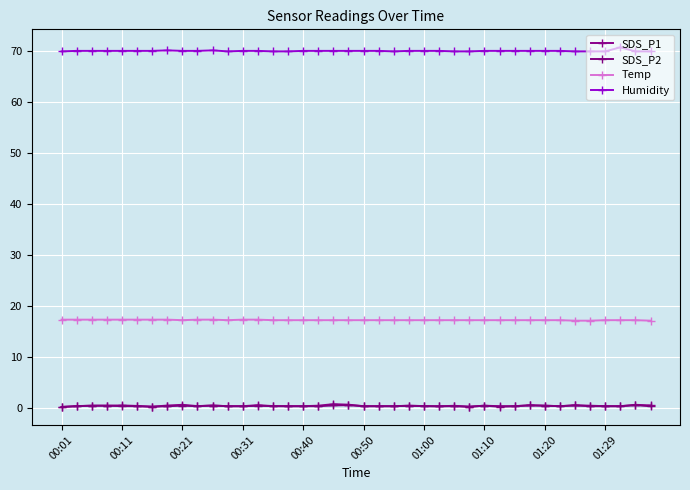

Which series has the largest total across all categories?

Humidity